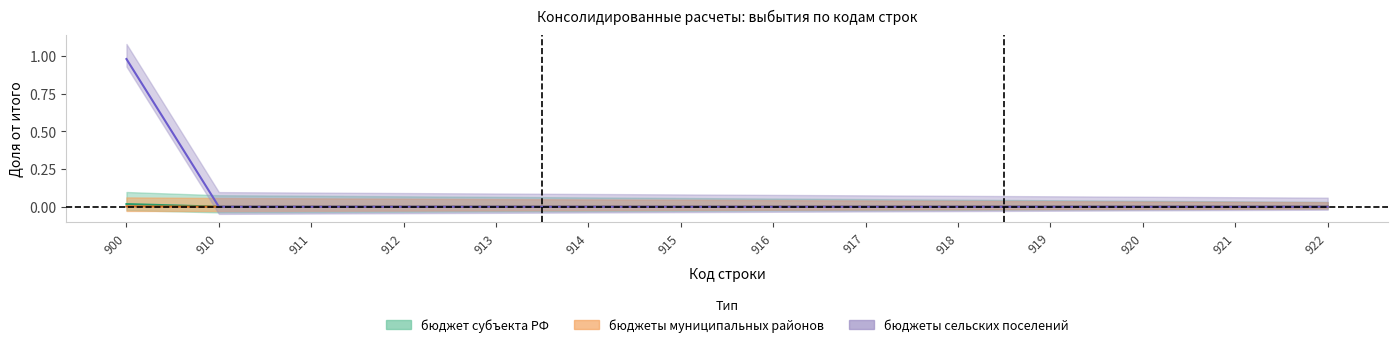

Is it true that бюджет субъекта РФ equals 0.0 at 920?

False